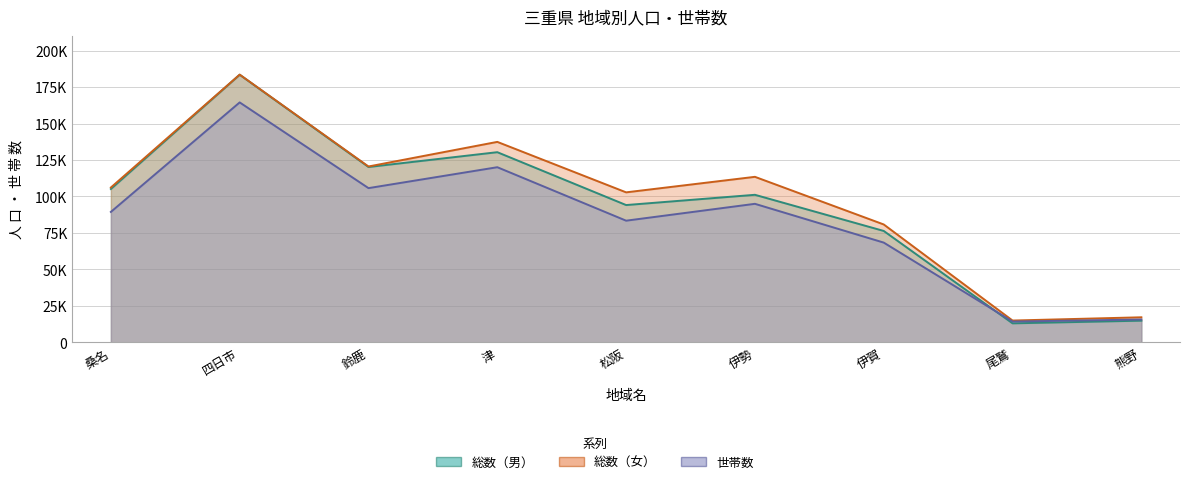

What is the difference between the 世帯数 values at 四日市 and 桑名?

75116